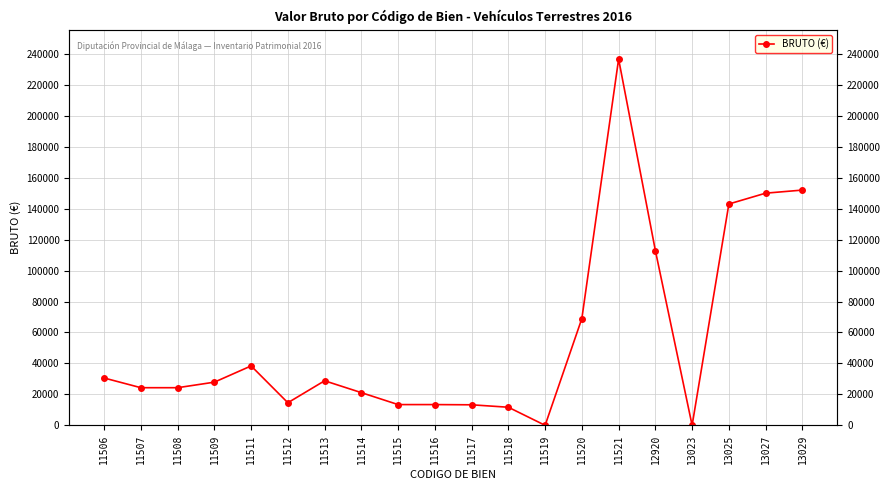

What is the change in value from 11507 to 11511?

+14080.0